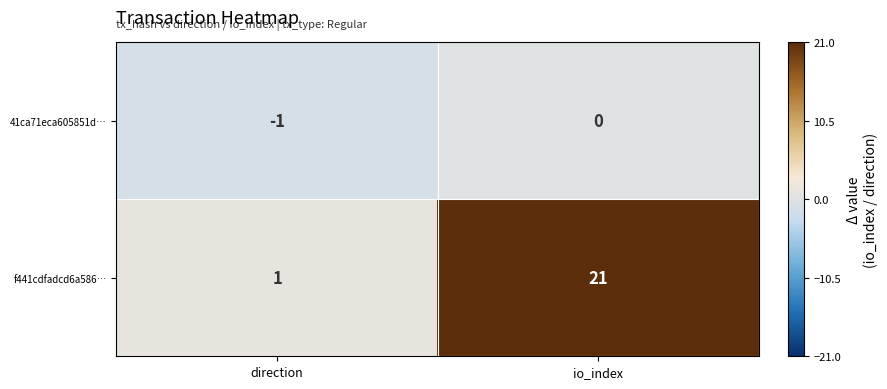

Reading right to left, transcribe all the data shown in this chart.

41ca71eca605851d…: io_index=0	direction=-1
f441cdfadcd6a586…: io_index=21	direction=1